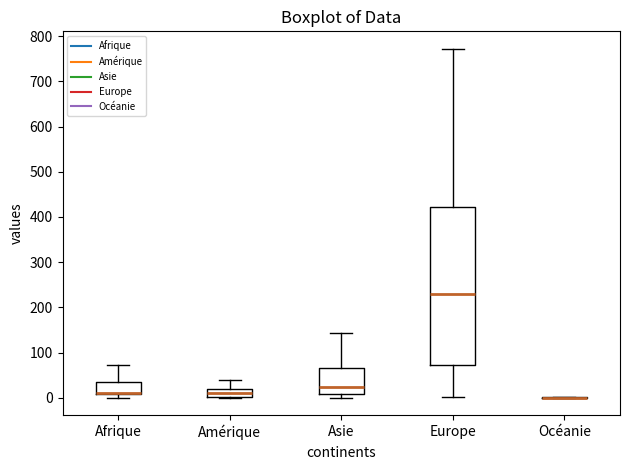

Reading left to right, transcribe this box plot: for each box, give where its median line is, the range the box spans, and where its two whiskers end, as read against the y-axis. The values are not printed on the chart, so give them approximately, as read against the axis.

Afrique: median 10 (drawn on the box's lower edge), box 10 to 30, whiskers 0 to 70
Amérique: median 10, box 0 to 20, whiskers 0 to 40
Asie: median 20, box 10 to 60, whiskers 0 to 140
Europe: median 230, box 70 to 420, whiskers 0 to 770
Océanie: box collapsed to a line at 0, whiskers 0 to 0